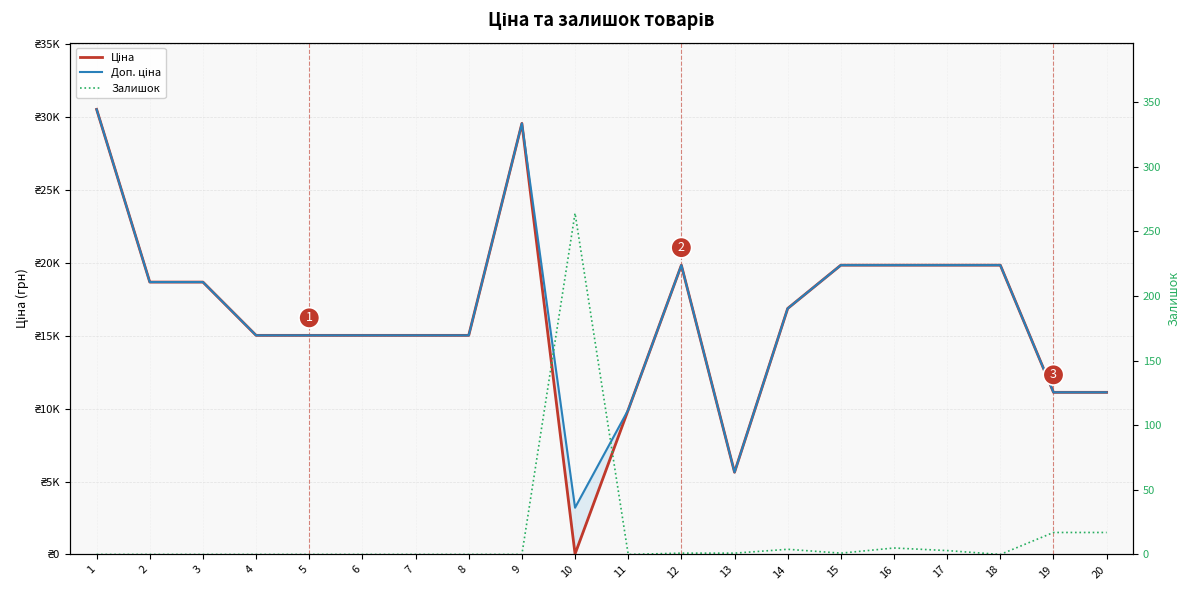

What is the minimum value for Доп. ціна?

3205.0